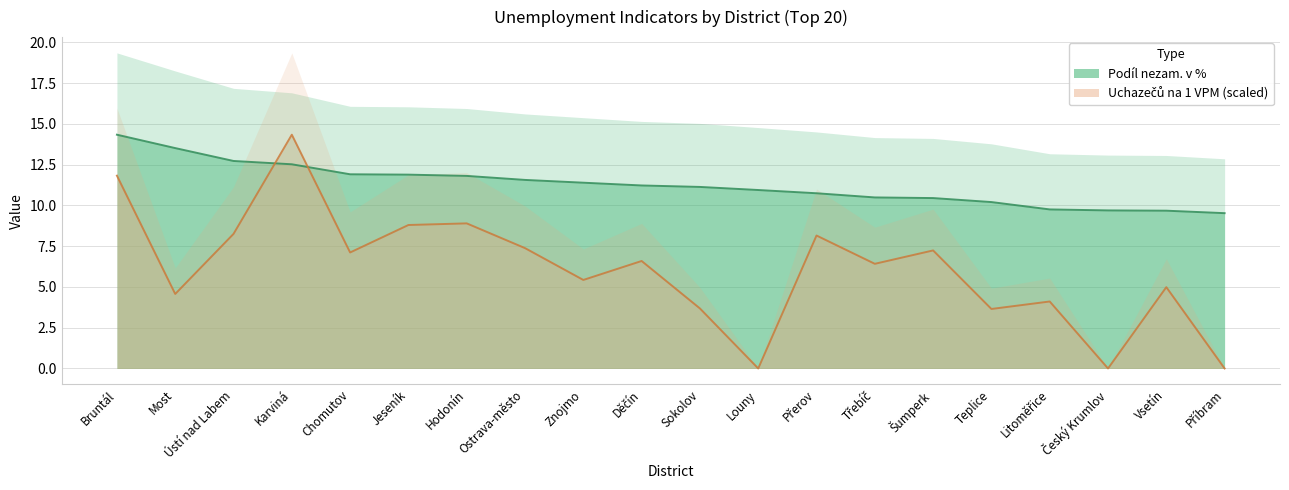

Which series ends up on top after the final intersection of Podíl nezam. v % and Uchazečů na 1 VPM?

Podíl nezam. v %